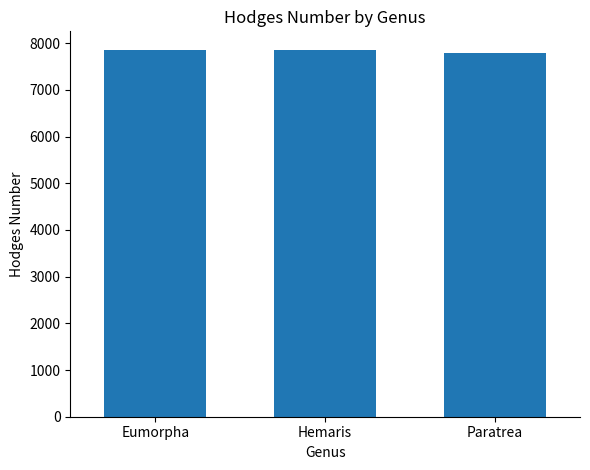

Approximately how many times larger is the value at Paratrea compared to Hemaris?

1.0